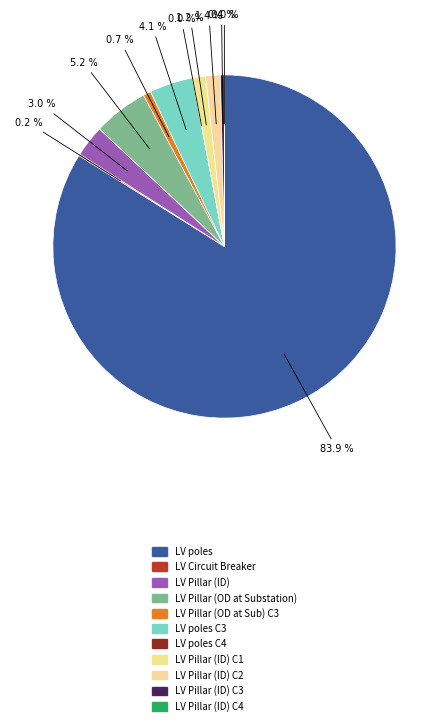

What is the largest slice in the pie chart?

LV poles